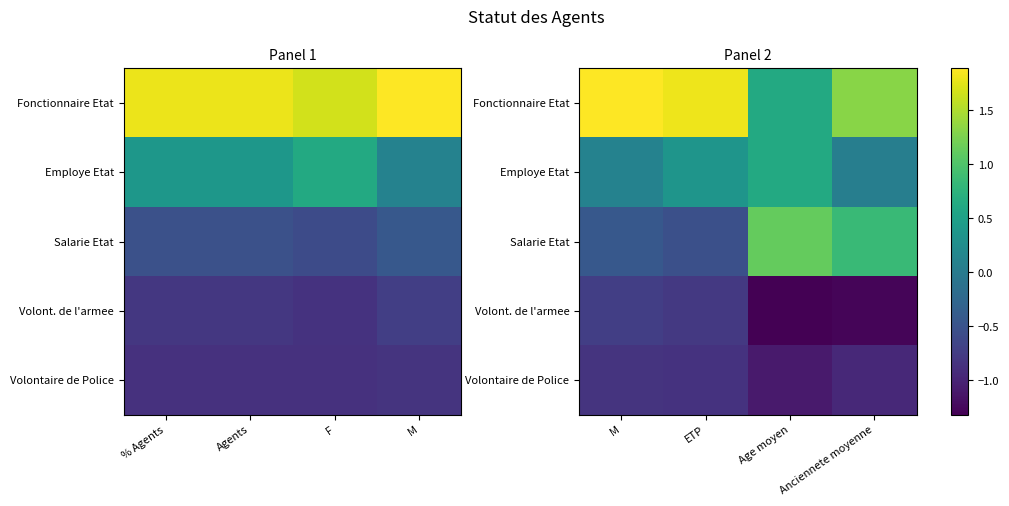

True or false: Employe Etat has a value of 0.1 at M.

True